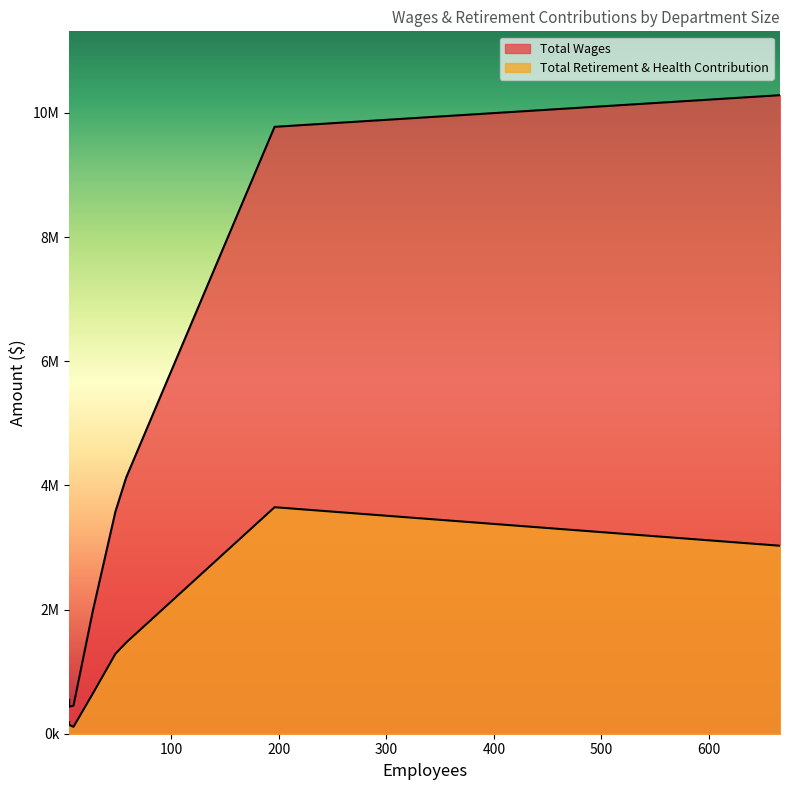

What is the difference between the maximum and second lowest values in the Total Retirement & Health Contribution series?

3505559